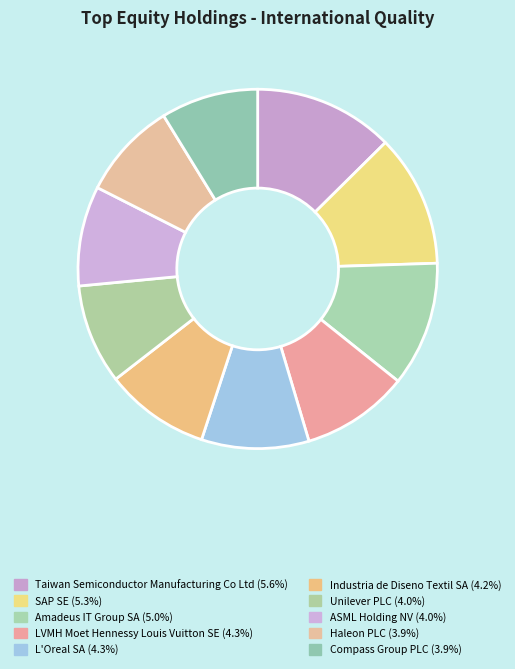

True or false: Amadeus IT Group SA accounts for 23% of the total.

False